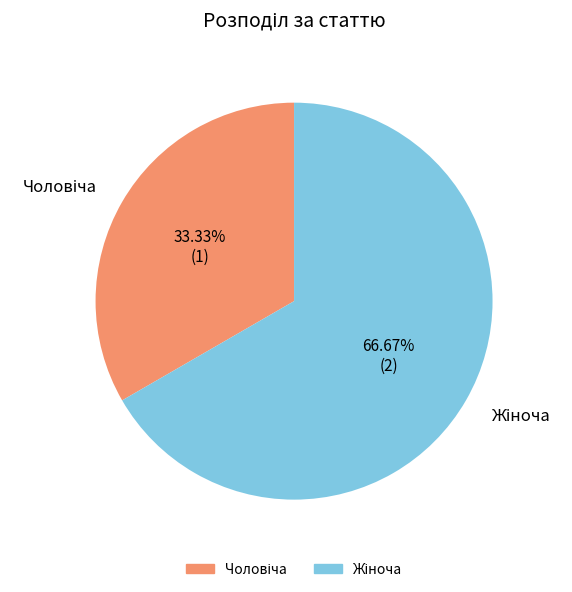

To the nearest percent, what is the difference between the largest and smallest slice percentages?

33%